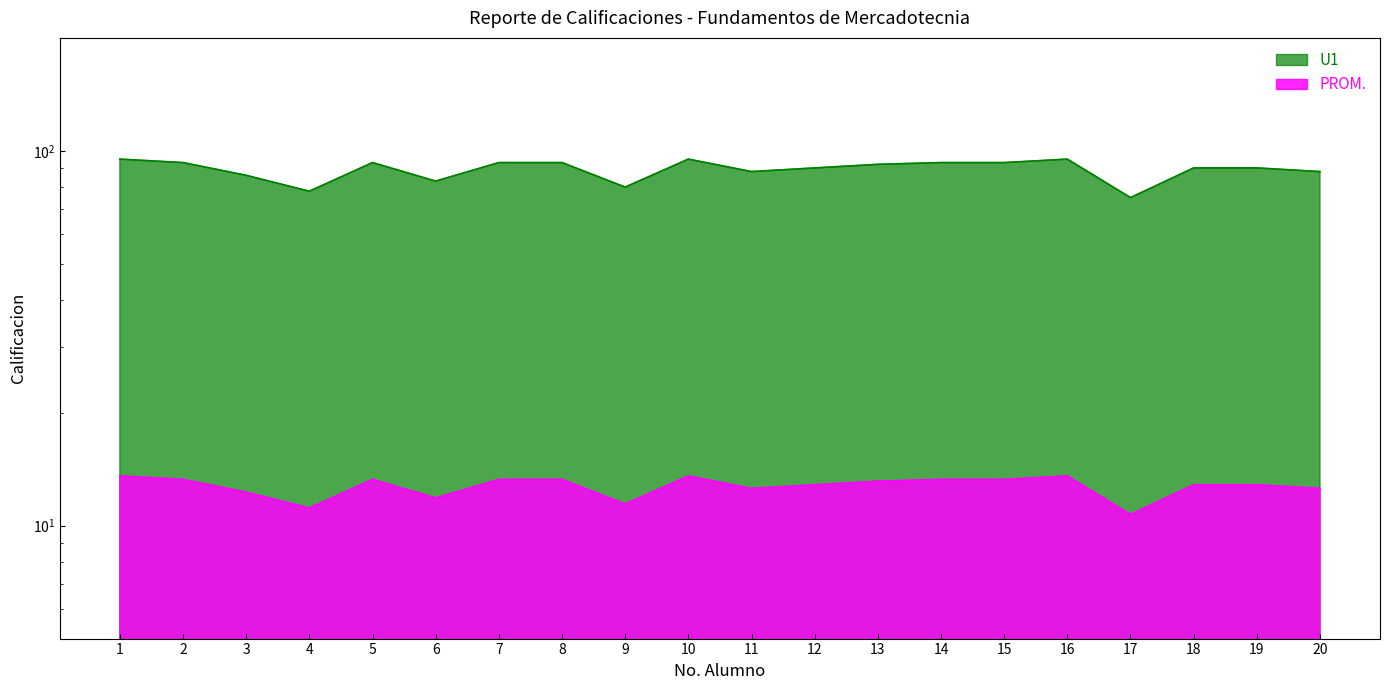

How many values in the U1 series exceed 13?

10